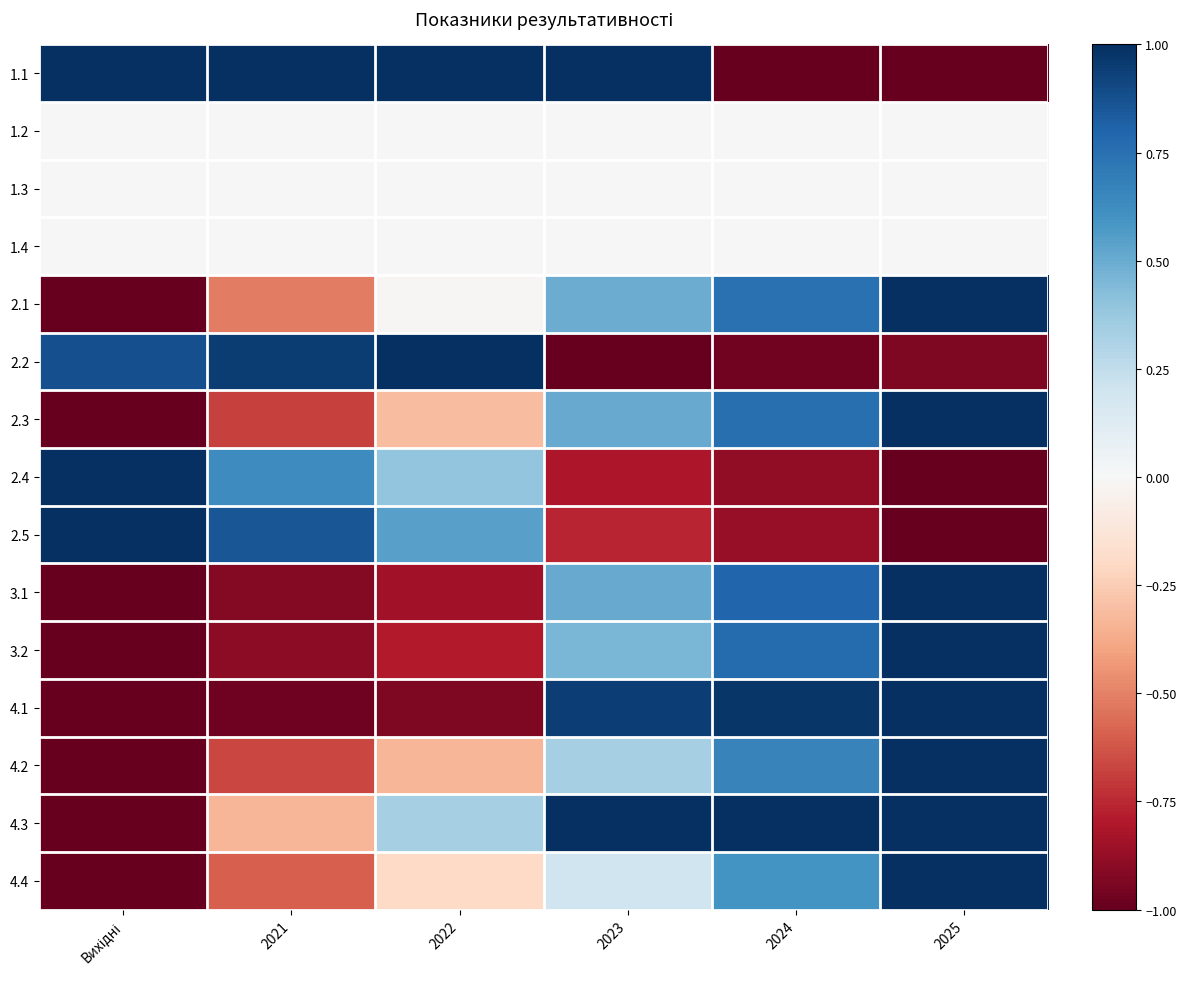

Reading left to right, transcribe all the data shown in this chart.

1.1: Вихідні=1.0	2021=1.0	2022=1.0	2023=1.0	2024=-1.0	2025=-1.0
1.2: Вихідні=0.0	2021=0.0	2022=0.0	2023=0.0	2024=0.0	2025=0.0
1.3: Вихідні=0.0	2021=0.0	2022=0.0	2023=0.0	2024=0.0	2025=0.0
1.4: Вихідні=0.0	2021=0.0	2022=0.0	2023=0.0	2024=0.0	2025=0.0
2.1: Вихідні=-1.0	2021=-0.5	2022=-0.0	2023=0.5	2024=0.7	2025=1.0
2.2: Вихідні=0.9	2021=0.9	2022=1.0	2023=-1.0	2024=-1.0	2025=-0.9
2.3: Вихідні=-1.0	2021=-0.7	2022=-0.3	2023=0.5	2024=0.8	2025=1.0
2.4: Вихідні=1.0	2021=0.6	2022=0.4	2023=-0.8	2024=-0.9	2025=-1.0
2.5: Вихідні=1.0	2021=0.9	2022=0.5	2023=-0.8	2024=-0.9	2025=-1.0
3.1: Вихідні=-1.0	2021=-0.9	2022=-0.8	2023=0.5	2024=0.8	2025=1.0
3.2: Вихідні=-1.0	2021=-0.9	2022=-0.8	2023=0.5	2024=0.8	2025=1.0
4.1: Вихідні=-1.0	2021=-1.0	2022=-0.9	2023=0.9	2024=1.0	2025=1.0
4.2: Вихідні=-1.0	2021=-0.7	2022=-0.3	2023=0.3	2024=0.7	2025=1.0
4.3: Вихідні=-1.0	2021=-0.3	2022=0.3	2023=1.0	2024=1.0	2025=1.0
4.4: Вихідні=-1.0	2021=-0.6	2022=-0.2	2023=0.2	2024=0.6	2025=1.0